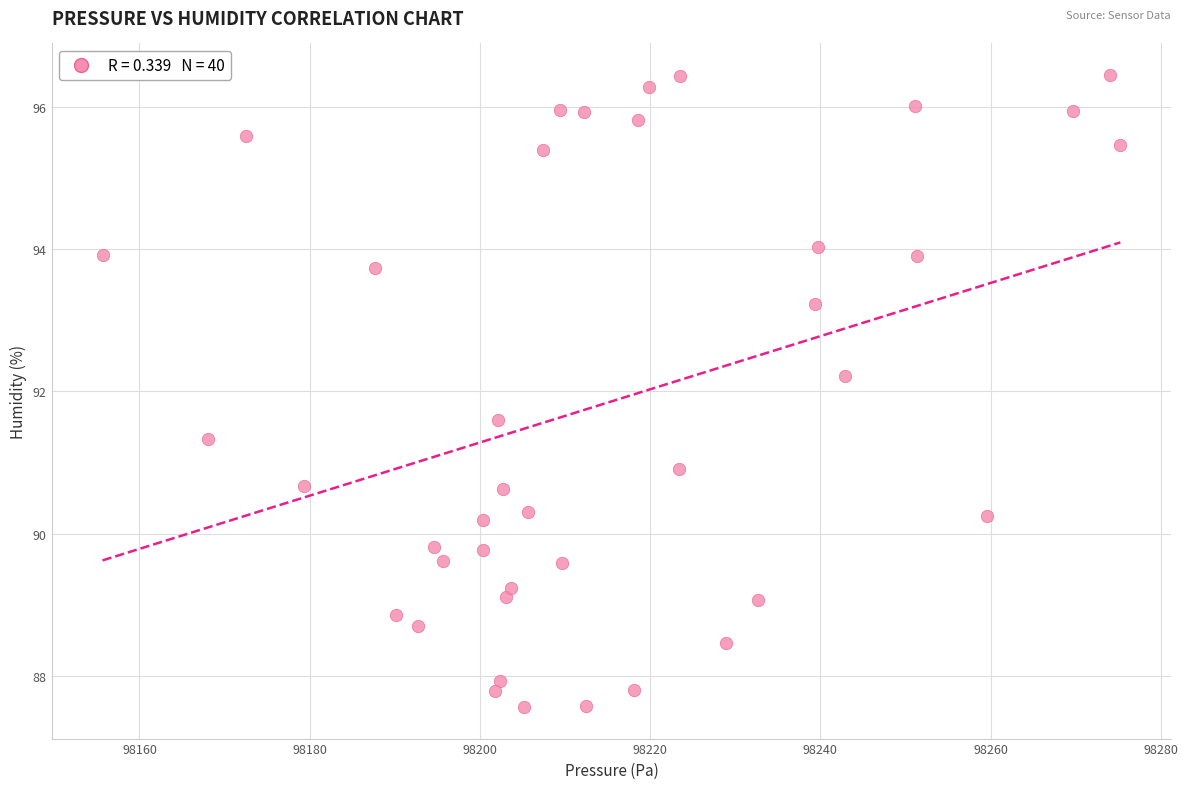

What Y value in the scatter plot is closest to 92?

92.2